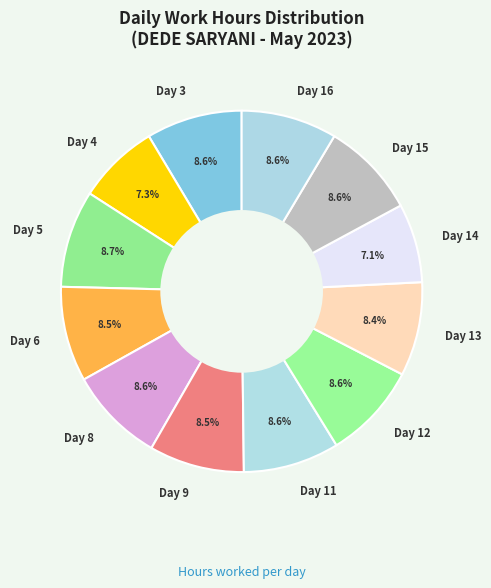

Is the sum of Day 8 and Day 5 greater than half?

No